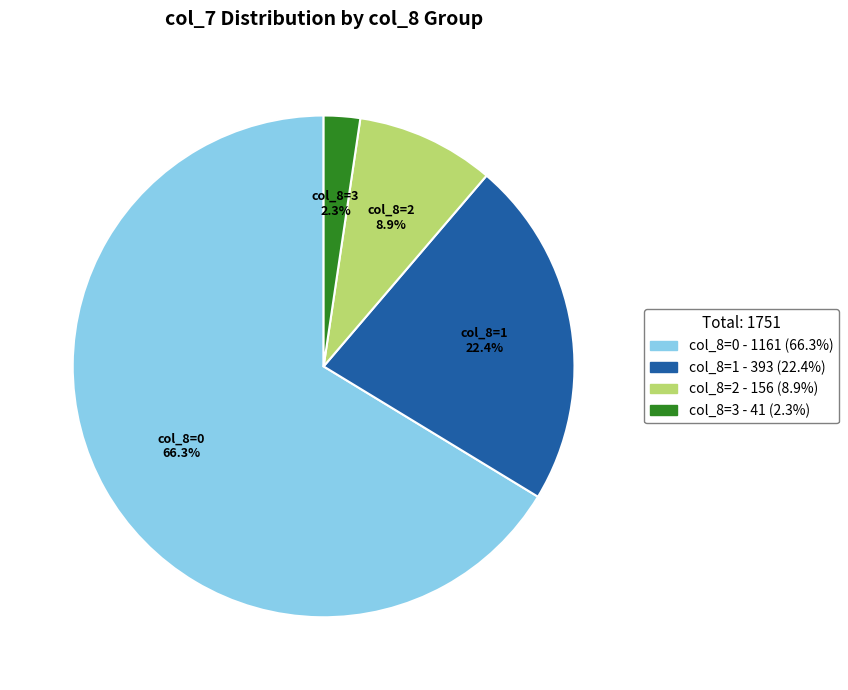

Is there a majority slice in this chart?

Yes